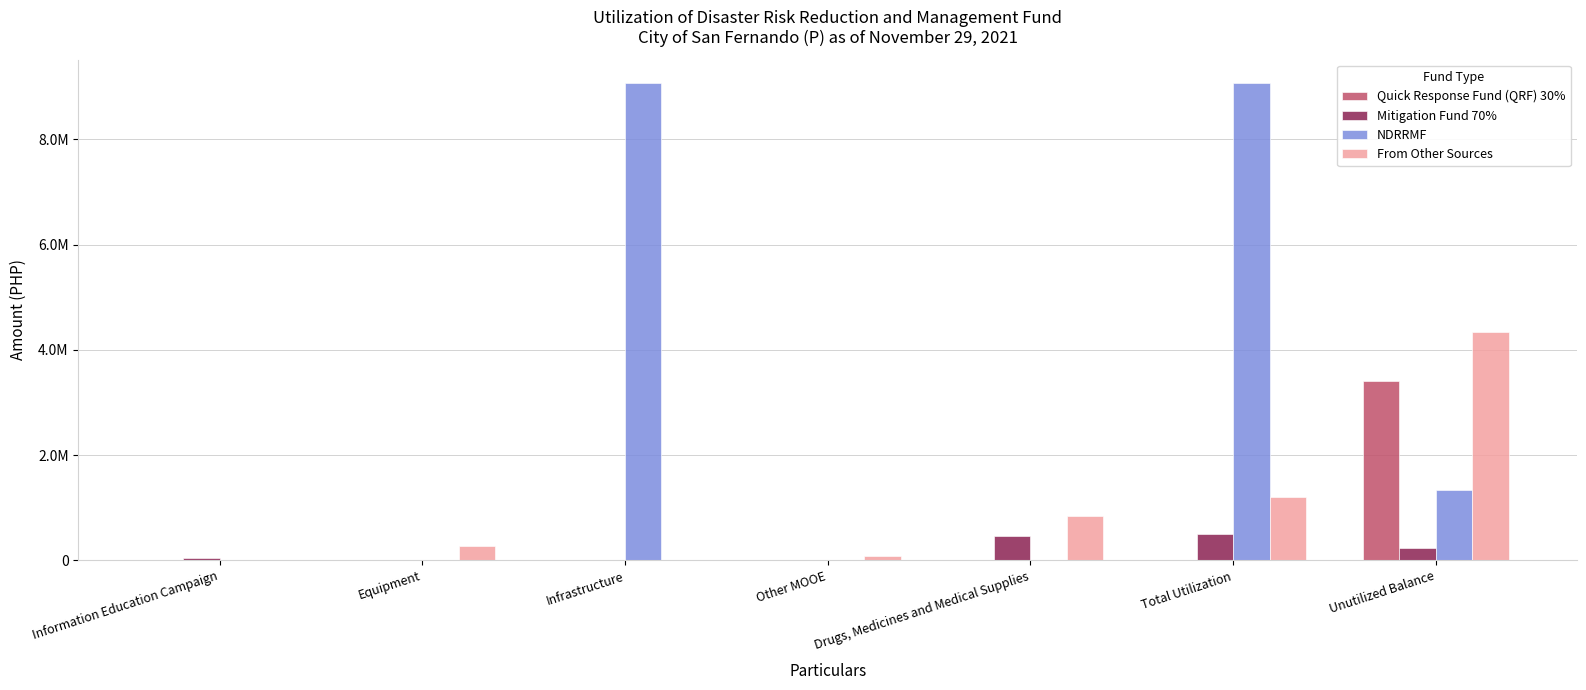

What is the difference between the highest and lowest values at Unutilized Balance?

4096943.8